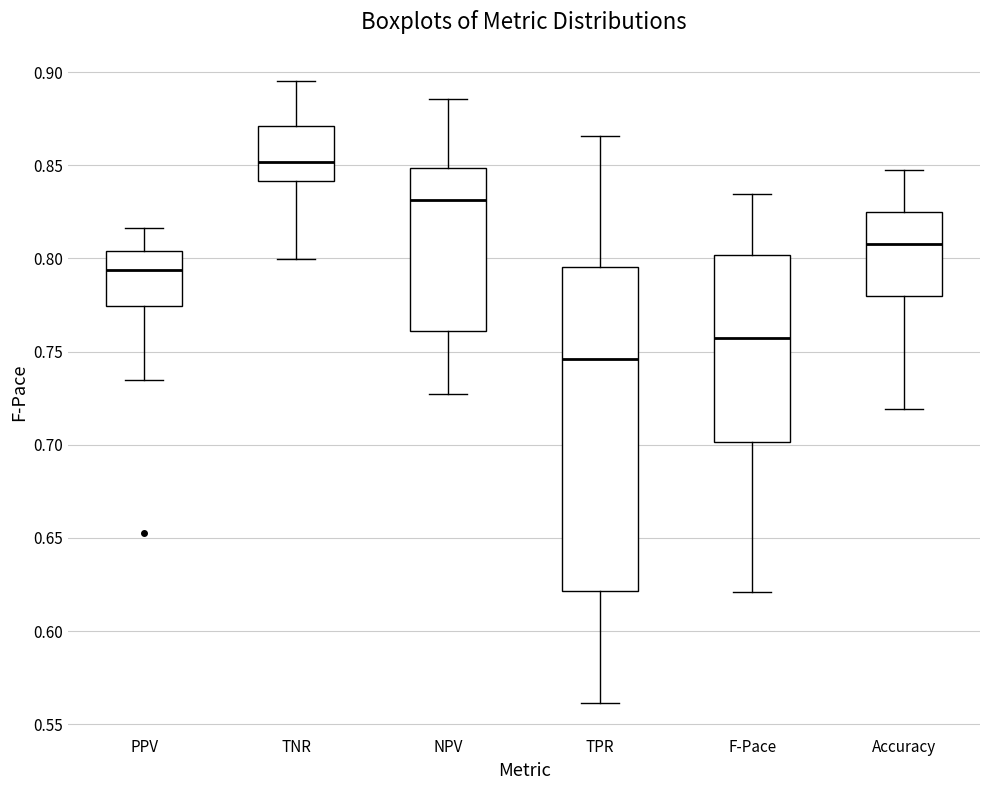

Comparing the boxes themselves (not the whiskers), which one is the tallest?

TPR